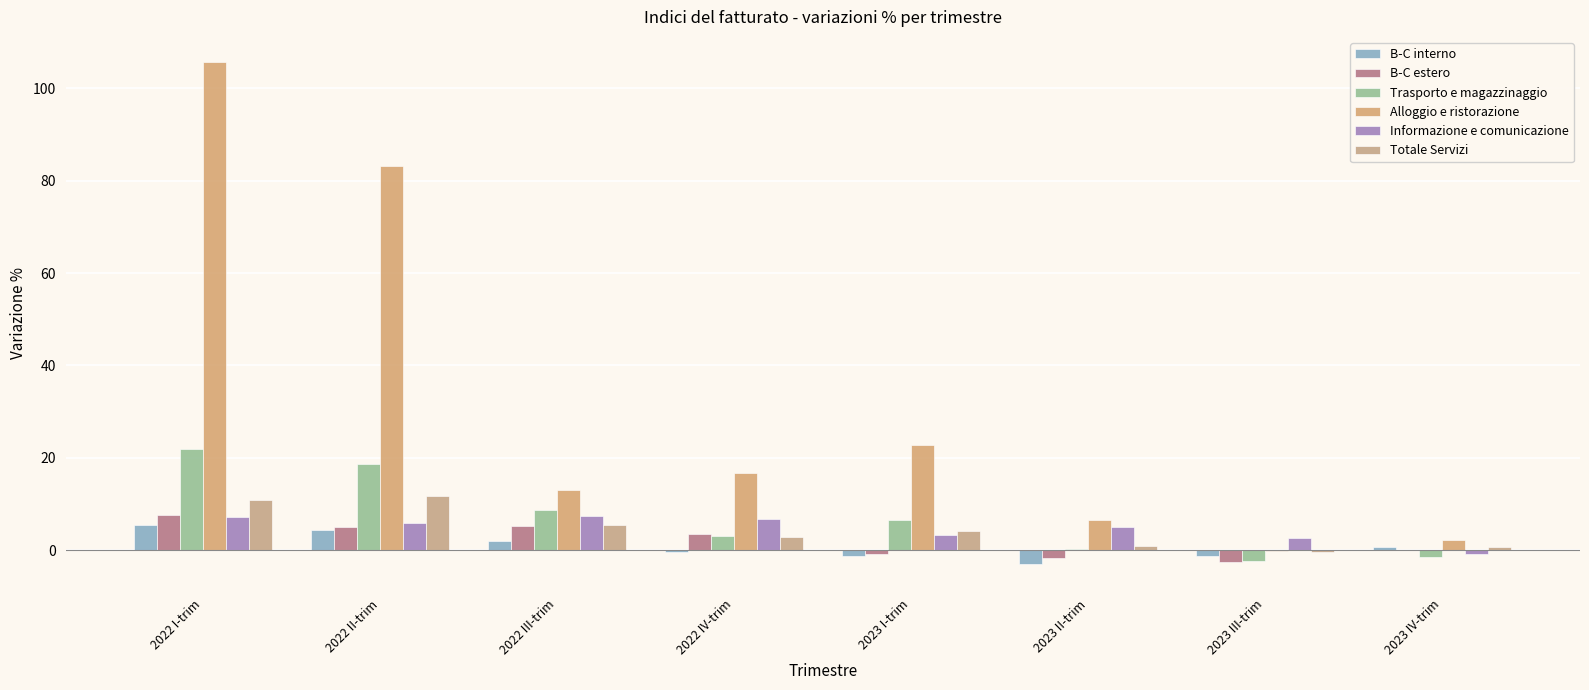

How many data points does each series have?

8